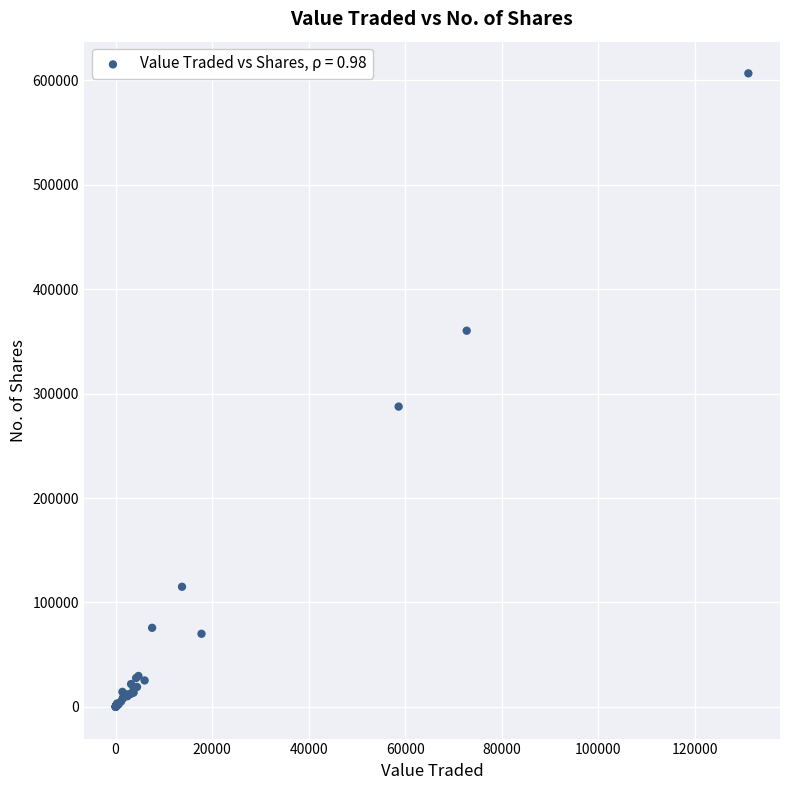

What Y value in the scatter plot is closest to 303279?

287514